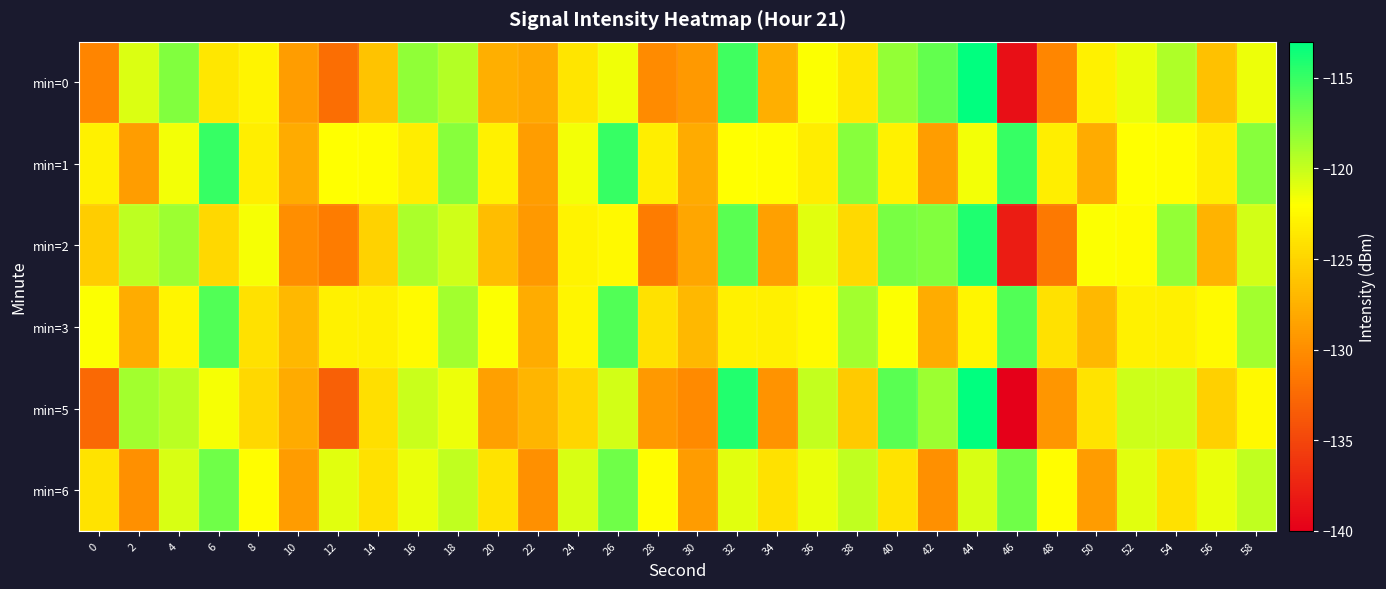

At which category is the sum across all series the highest?

44